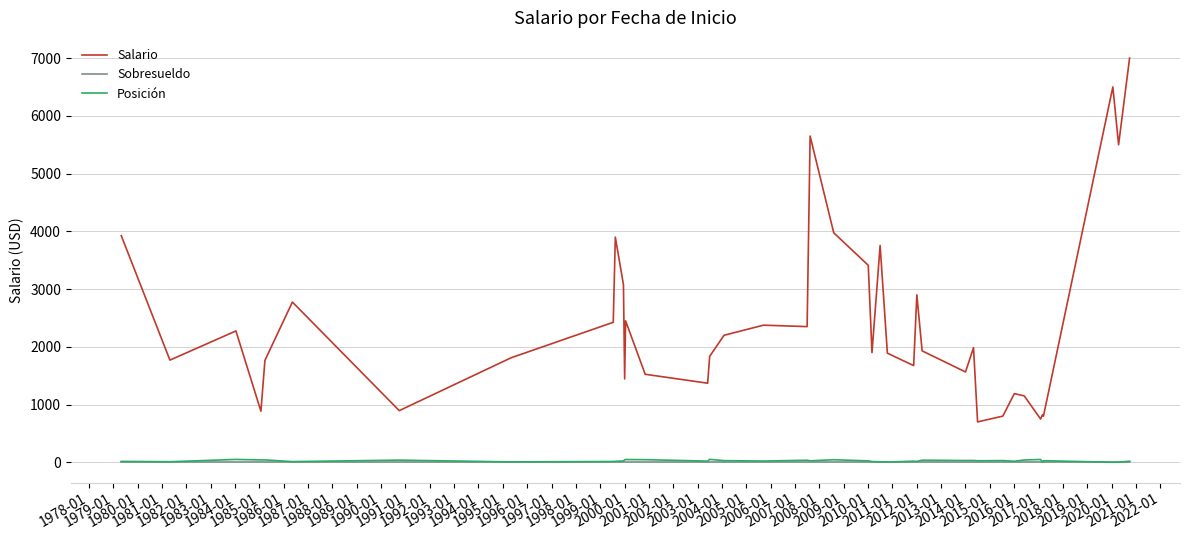

True or false: Salario and Posición cross at least once.

False